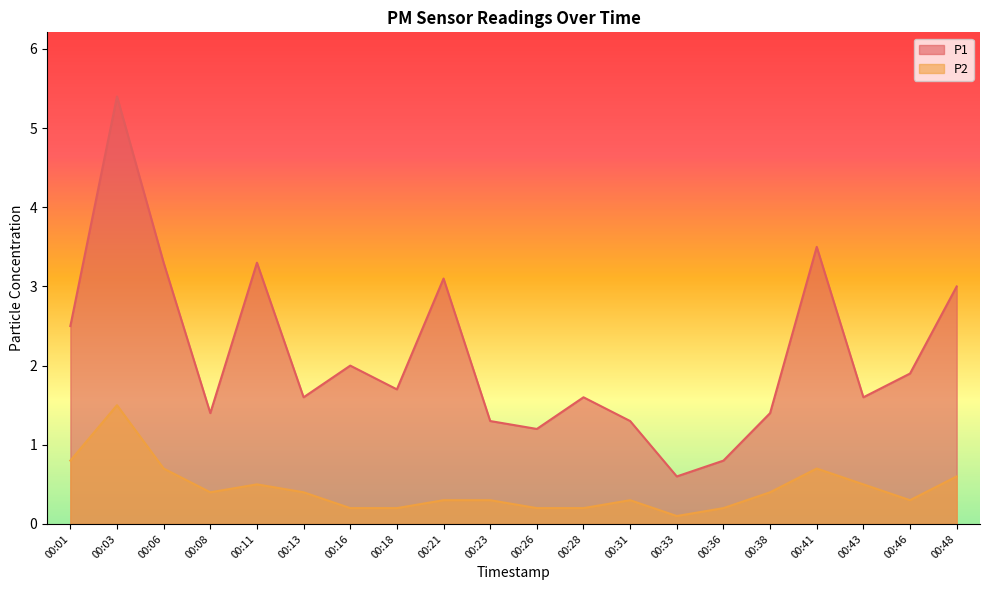

True or false: P2 and P1 cross at least once.

False